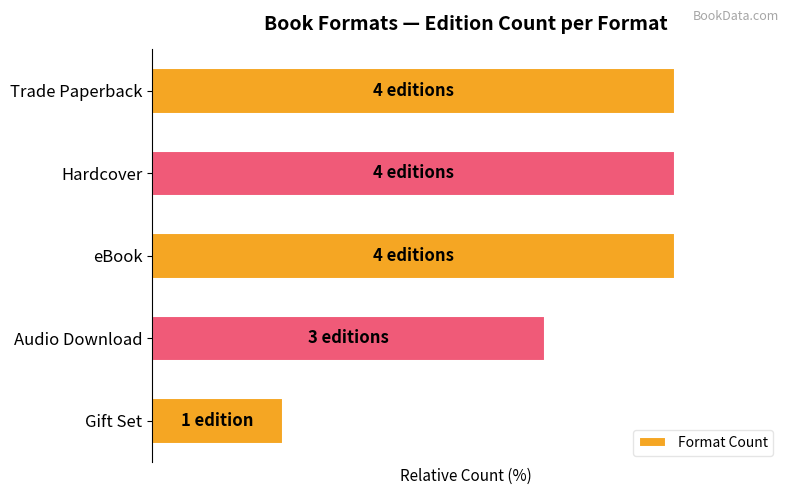

Does the chart contain any negative values?

No